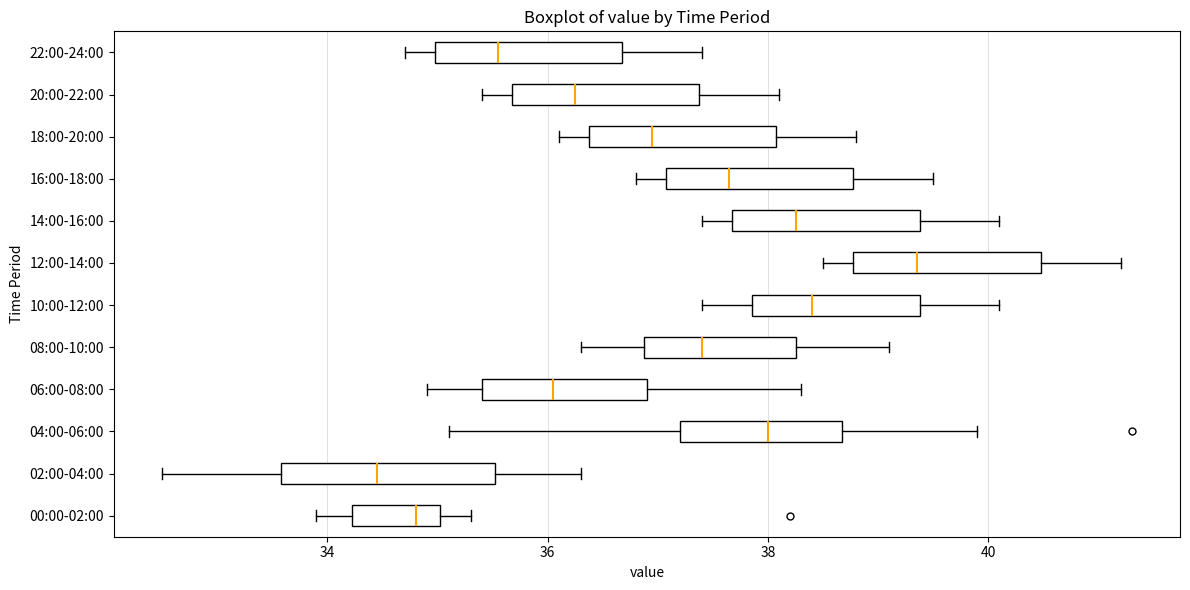

Which box has the furthest to the left median line?

02:00-04:00